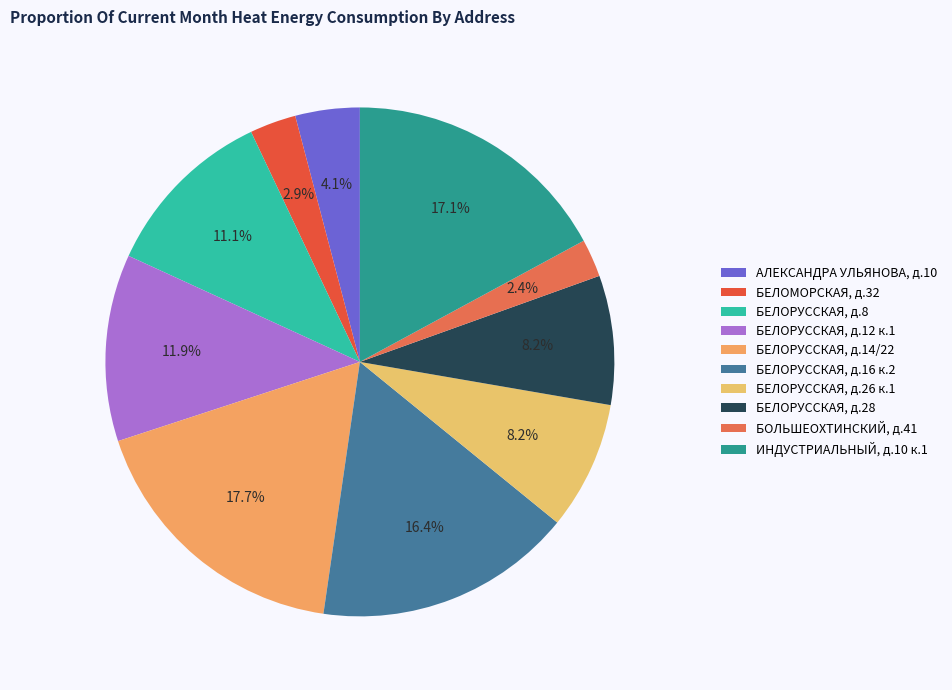

Count the number of slices in the pie.

10